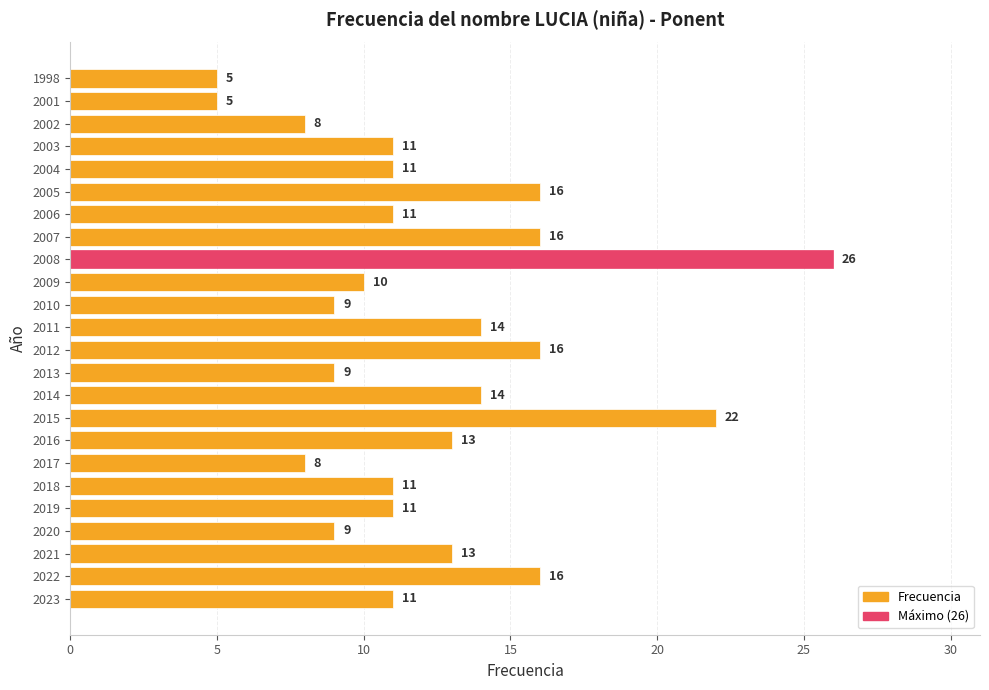

Is it true that the value at 2006 is 11?

True